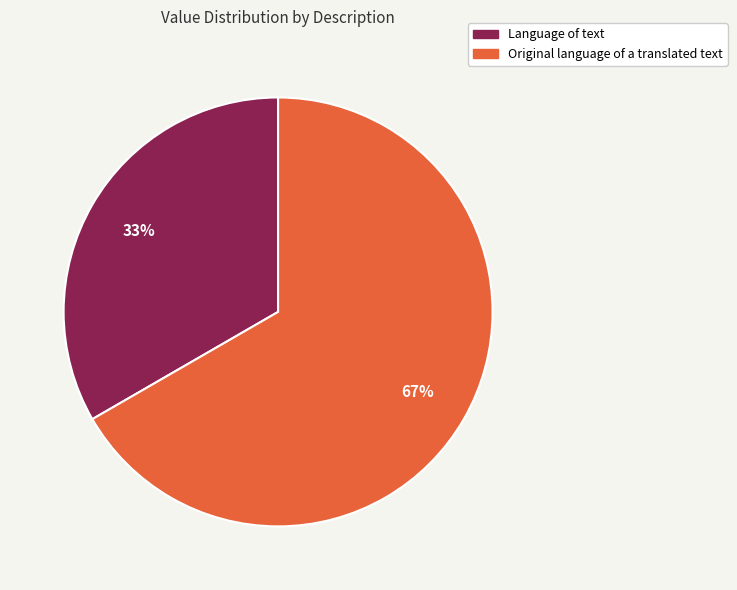

To the nearest percent, what is the combined percentage of Language of text and Original language of a translated text?

100%